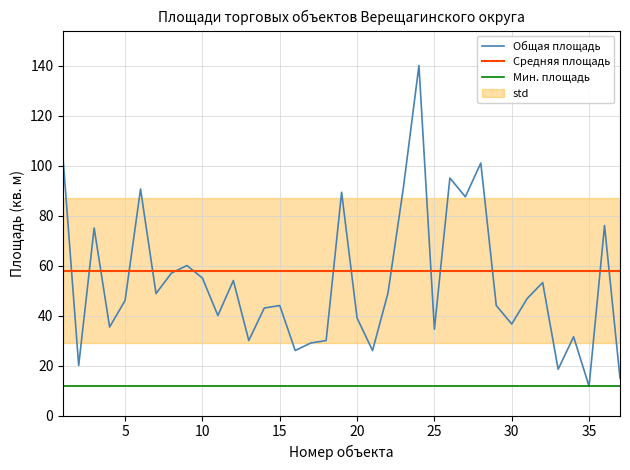

The value of Мин. площадь at 15 is 11.7. True or false?

True